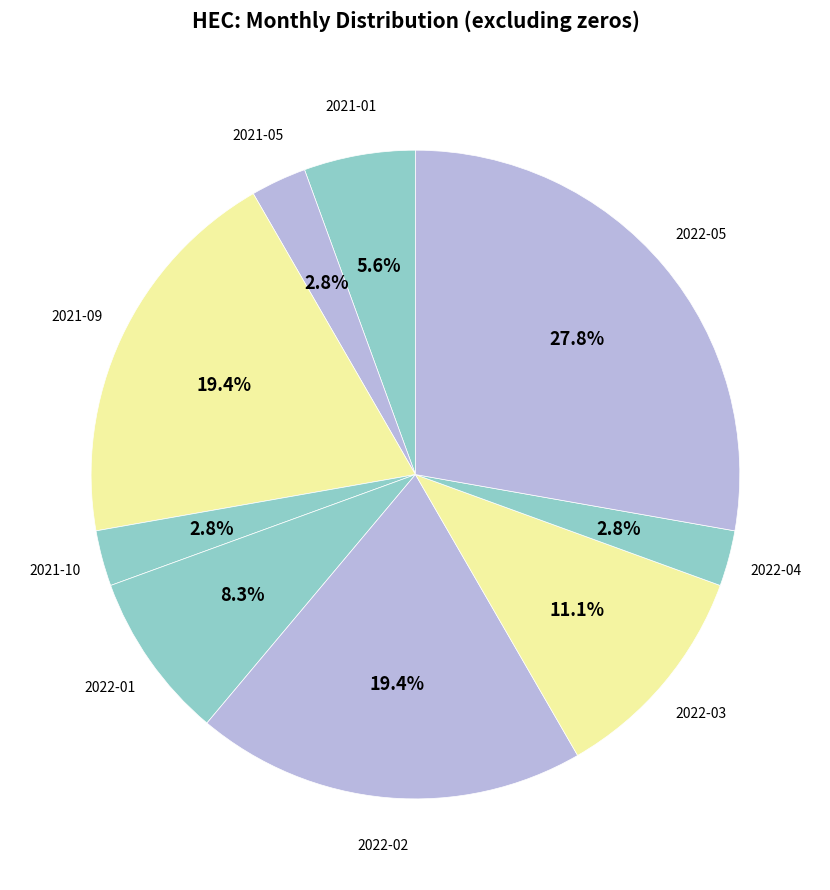

How many segments does this pie chart have?

9